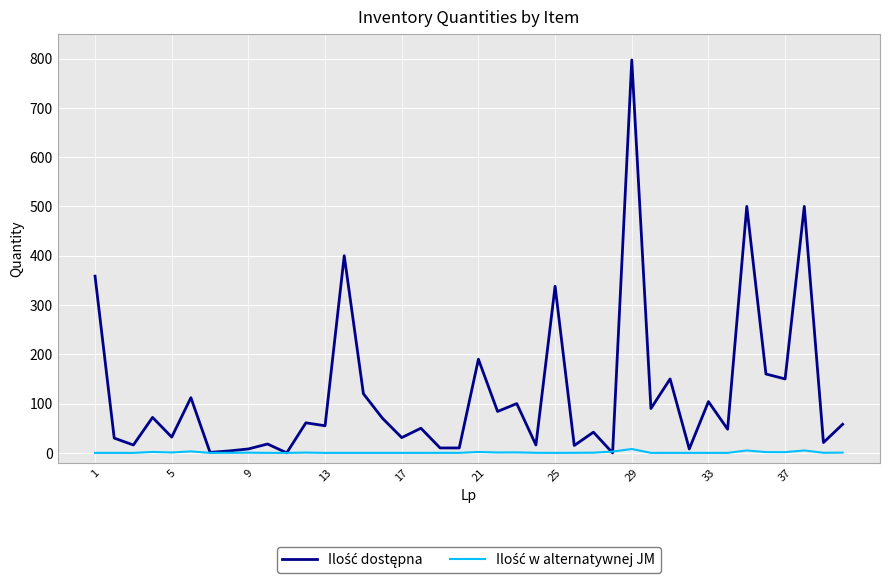

At which label does Ilość w alternatywnej JM reach its minimum?

1